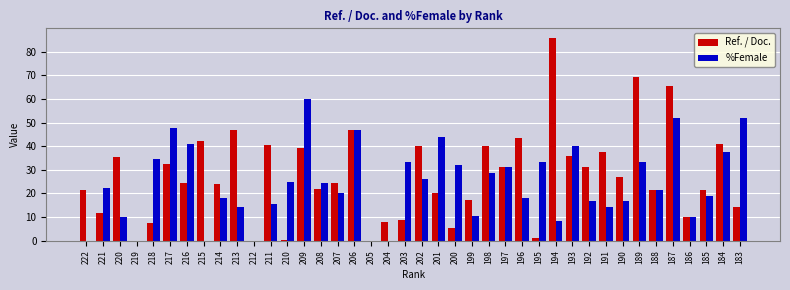

True or false: Ref. / Doc. has a value of 8.0 at 204.

True